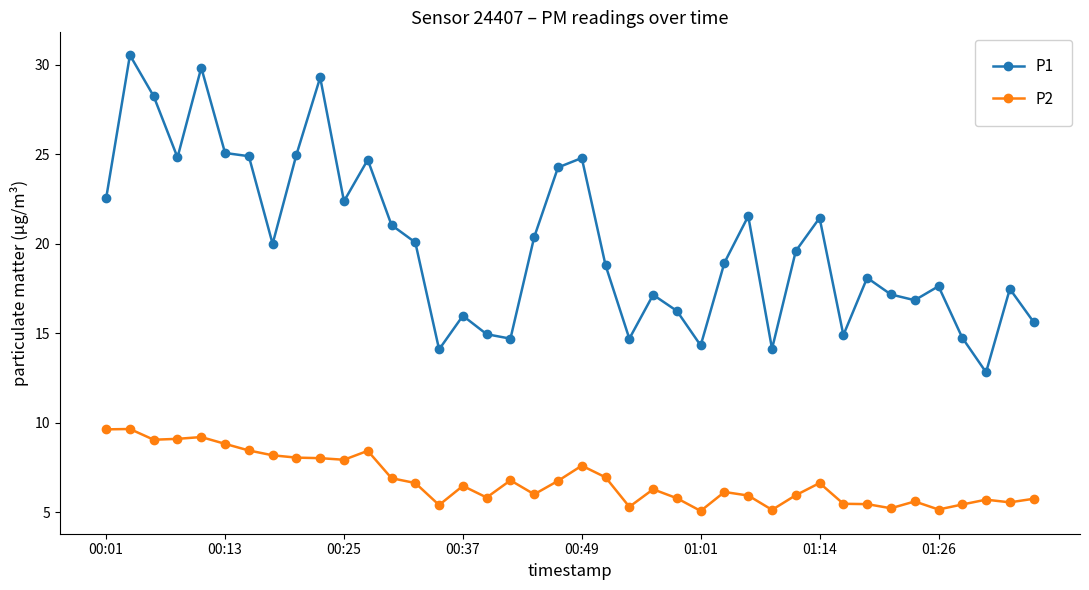

Which series has the largest total across all categories?

P1